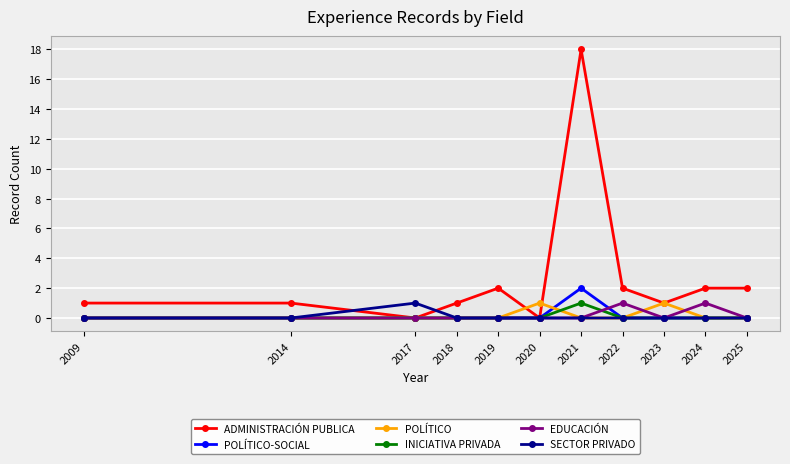

At which category does the chart reach its peak across all series?

2021